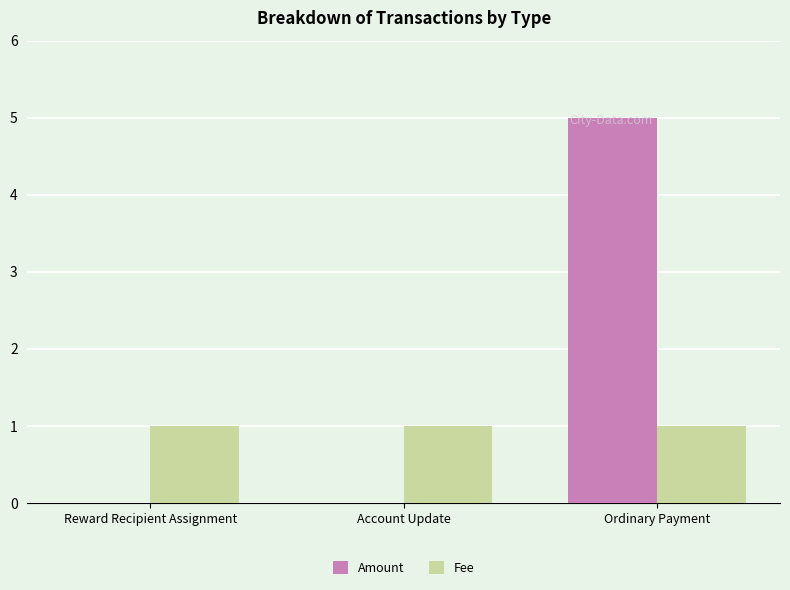

Reading left to right, transcribe all the data shown in this chart.

Amount: Reward Recipient Assignment=0	Account Update=0	Ordinary Payment=5
Fee: Reward Recipient Assignment=1	Account Update=1	Ordinary Payment=1